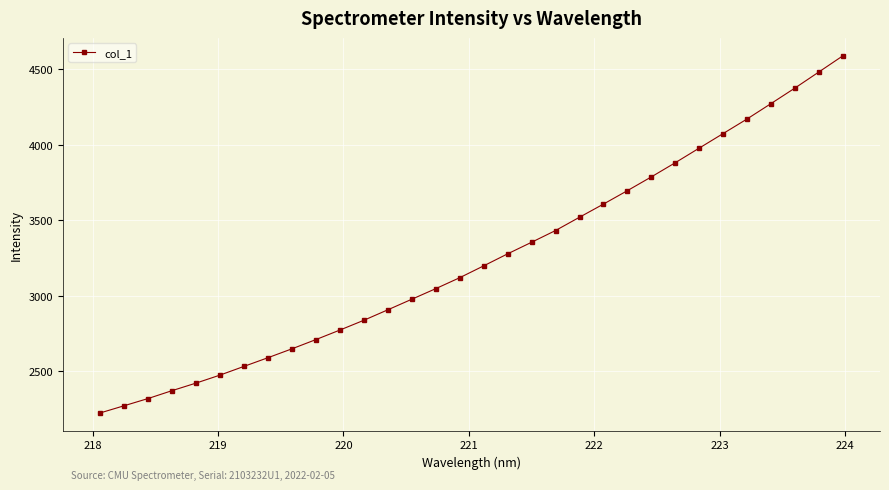

What is the sum of all values?

103896.0